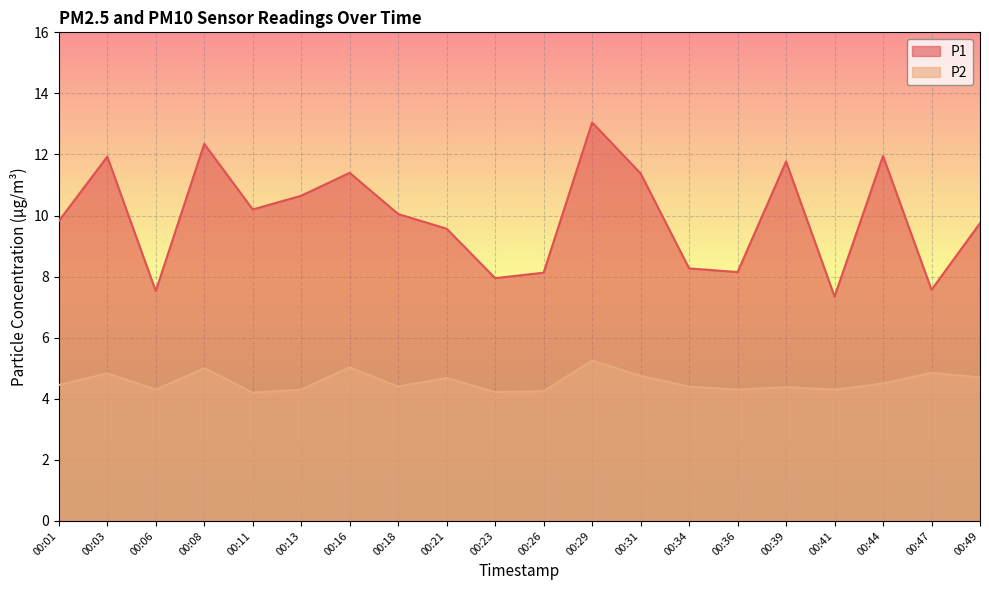

True or false: P1 and P2 cross at least once.

False